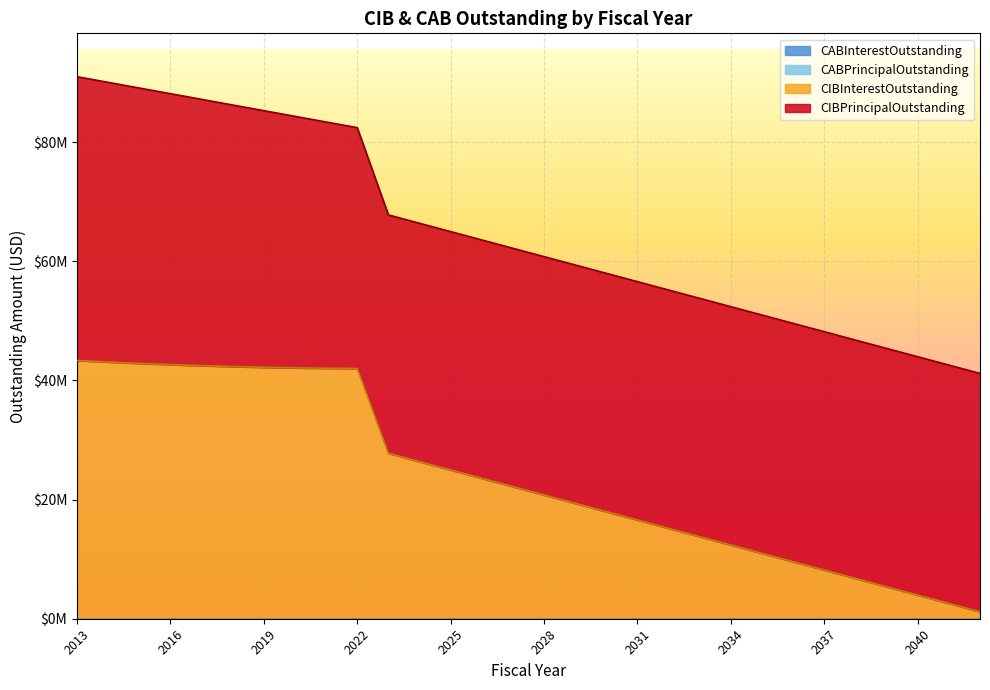

Which category has the highest value in the CIBPrincipalOutstanding series?

2013